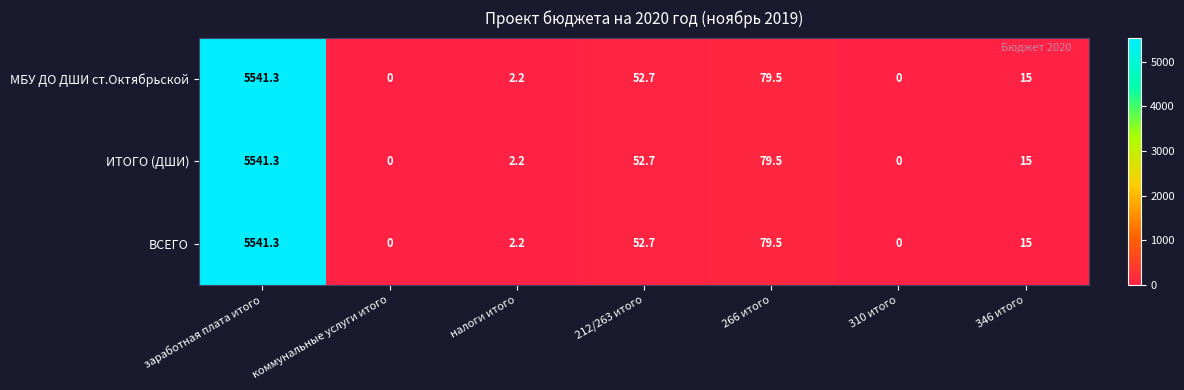

What is the highest value of the МБУ ДО ДШИ ст.Октябрьской series?

5541.3